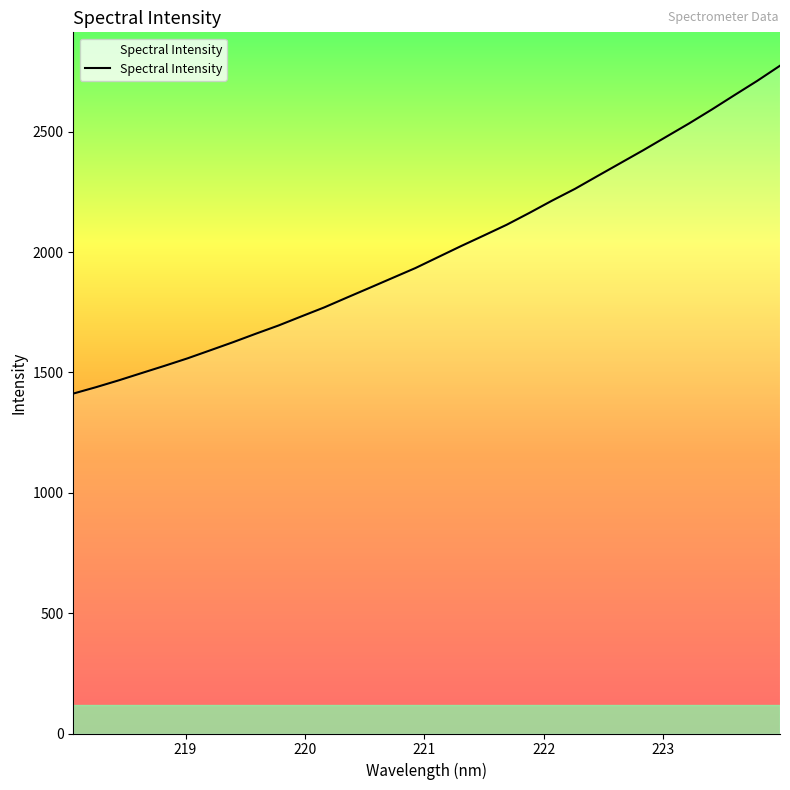

What is the smallest value displayed?

1412.3